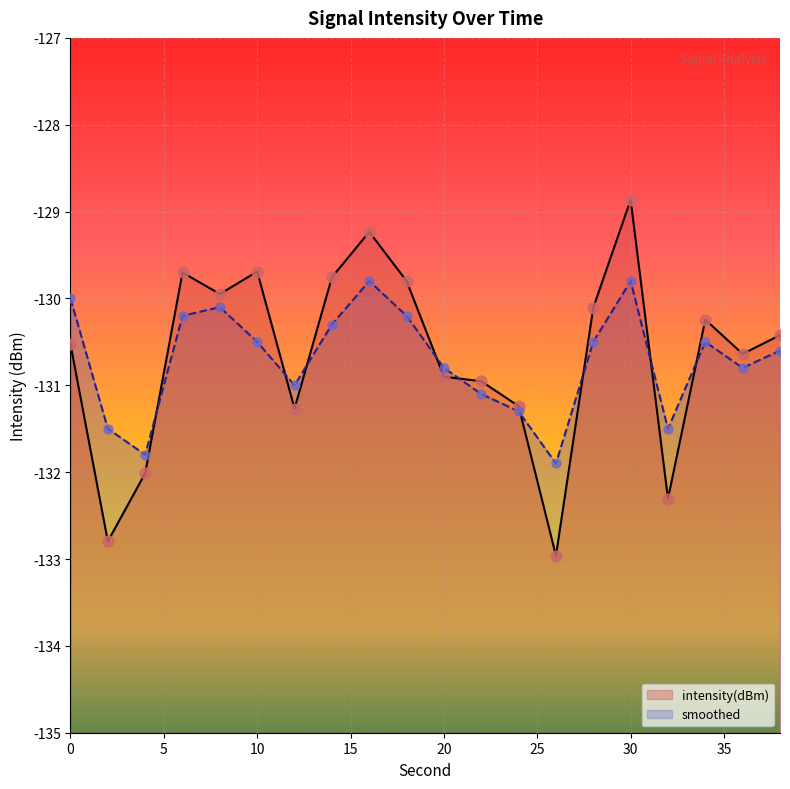

What is the total value across all series at 38?

-261.0